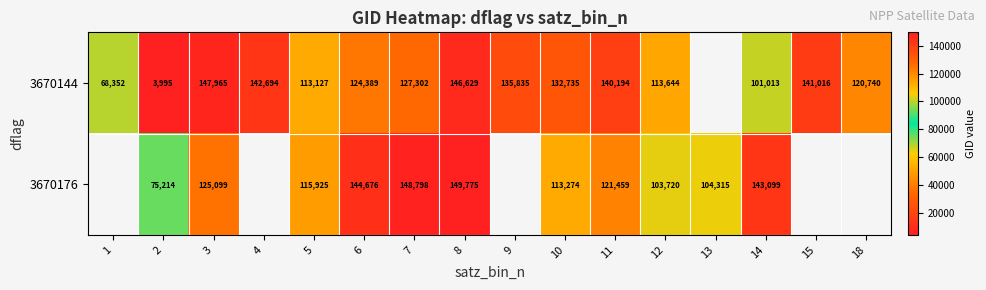

What is the spread (max minus min) of values at 3?

22866.0